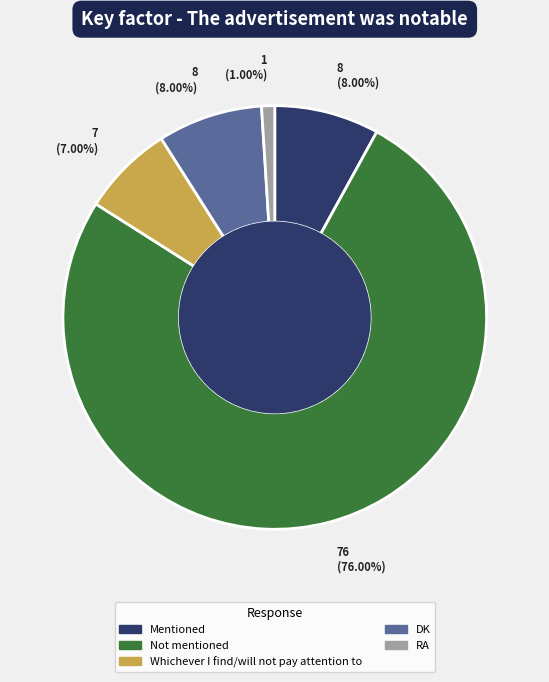

Which has a higher value, RA or Not mentioned?

Not mentioned